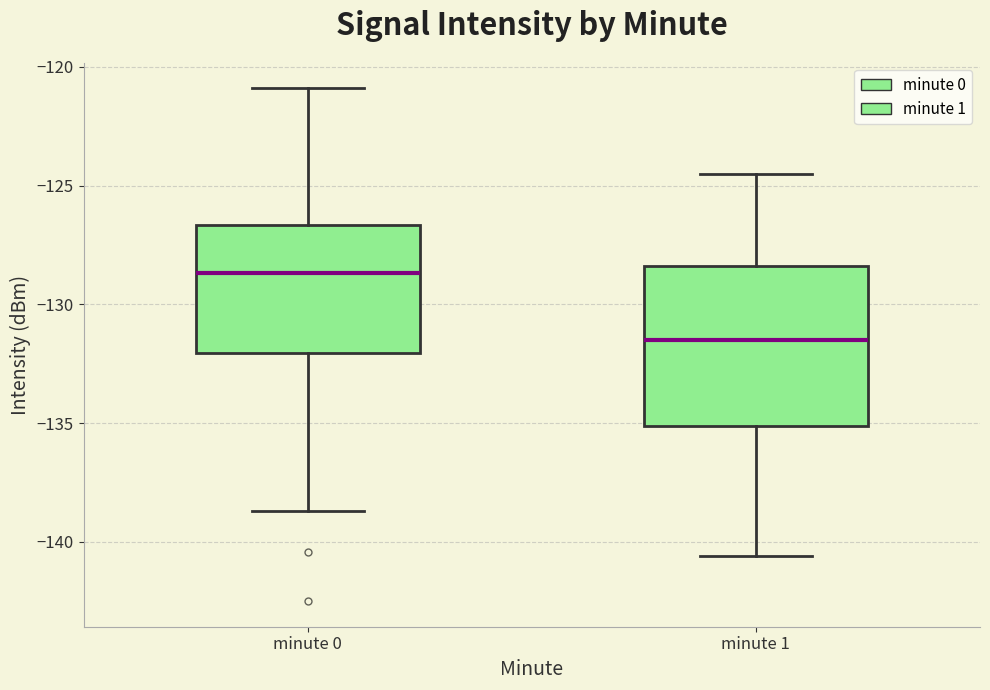

Reading left to right, read every box against the y-axis: the position of its median line, the range the box covers, and the ends of its whiskers. The values are not printed on the chart, so give them approximately, as read against the axis.

minute 0: median -128.5, box -132.0 to -126.5, whiskers -138.5 to -121.0
minute 1: median -131.5, box -135.0 to -128.5, whiskers -140.5 to -124.5